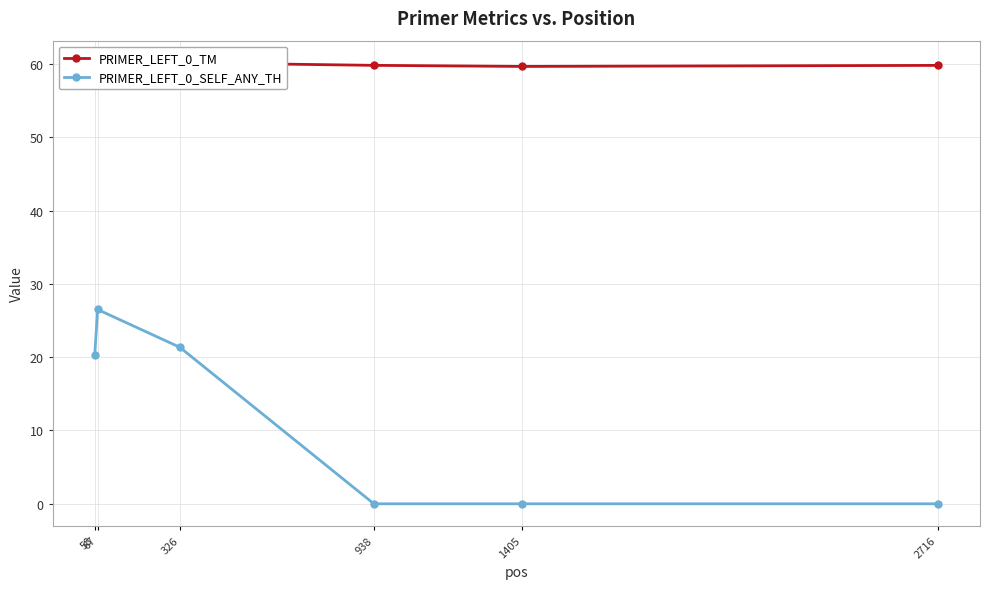

At which label is PRIMER_LEFT_0_SELF_ANY_TH closest to 13?

58